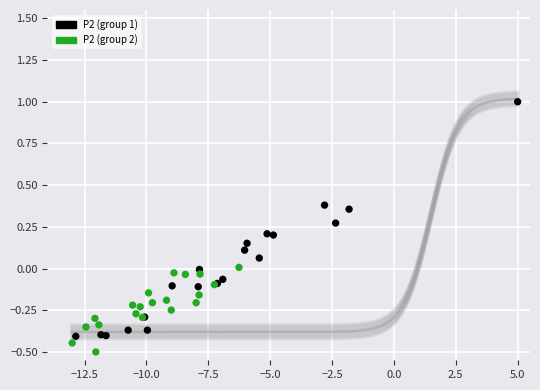

Which series reaches the minimum Y coordinate?

P2 (group 2)